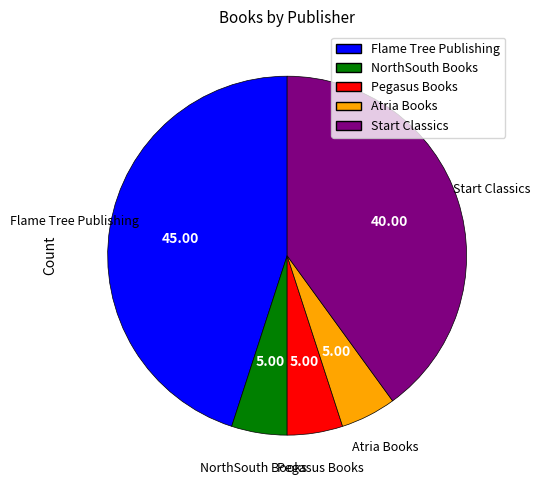

Combined, do Start Classics and Pegasus Books account for over 50%?

No